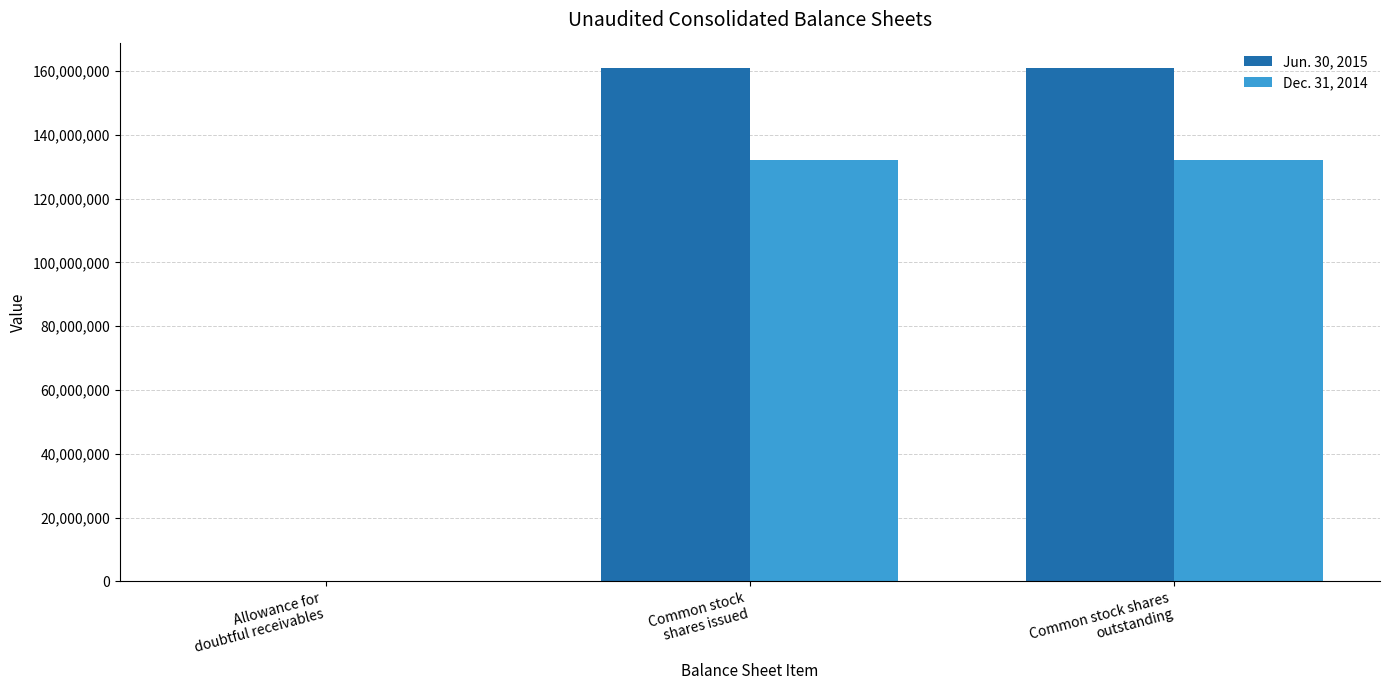

Reading left to right, transcribe all the data shown in this chart.

Jun. 30, 2015: Allowance for
doubtful receivables=43953	Common stock
shares issued=160888606	Common stock shares
outstanding=160888606
Dec. 31, 2014: Allowance for
doubtful receivables=2825	Common stock
shares issued=132017178	Common stock shares
outstanding=132017178